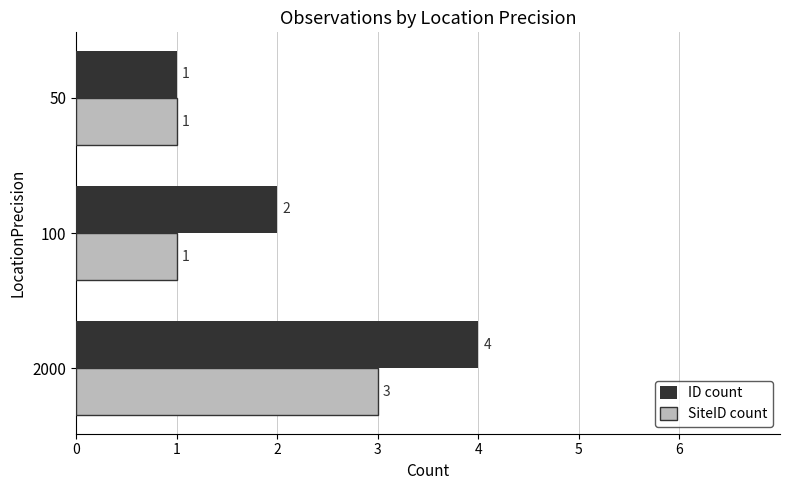

How many values in the ID count series are below 2?

1